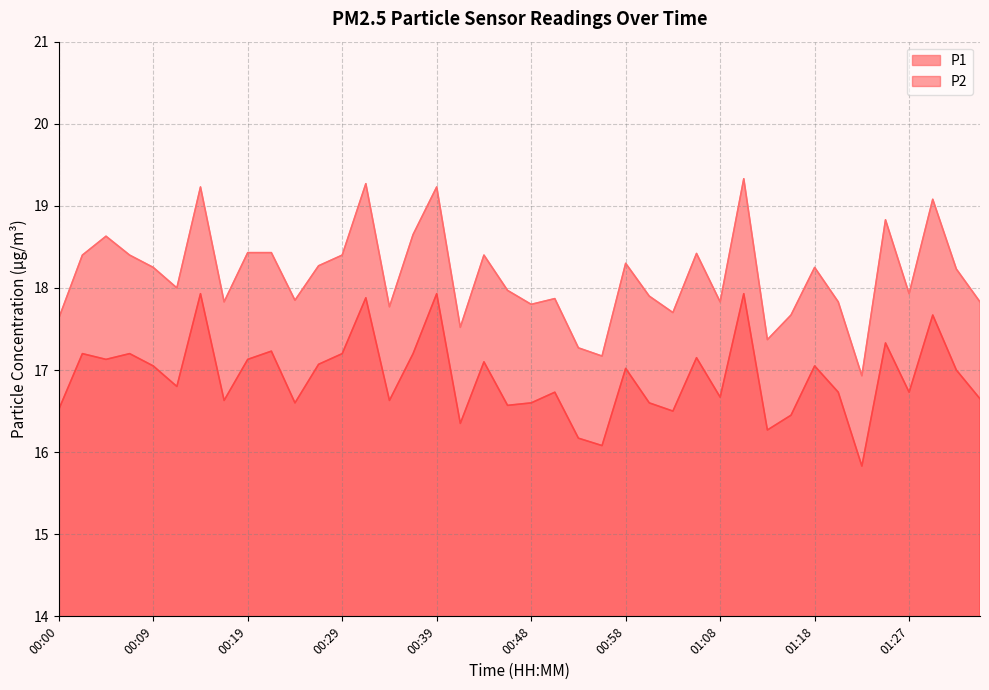

How many interior local peaks does the P1 series have?

12